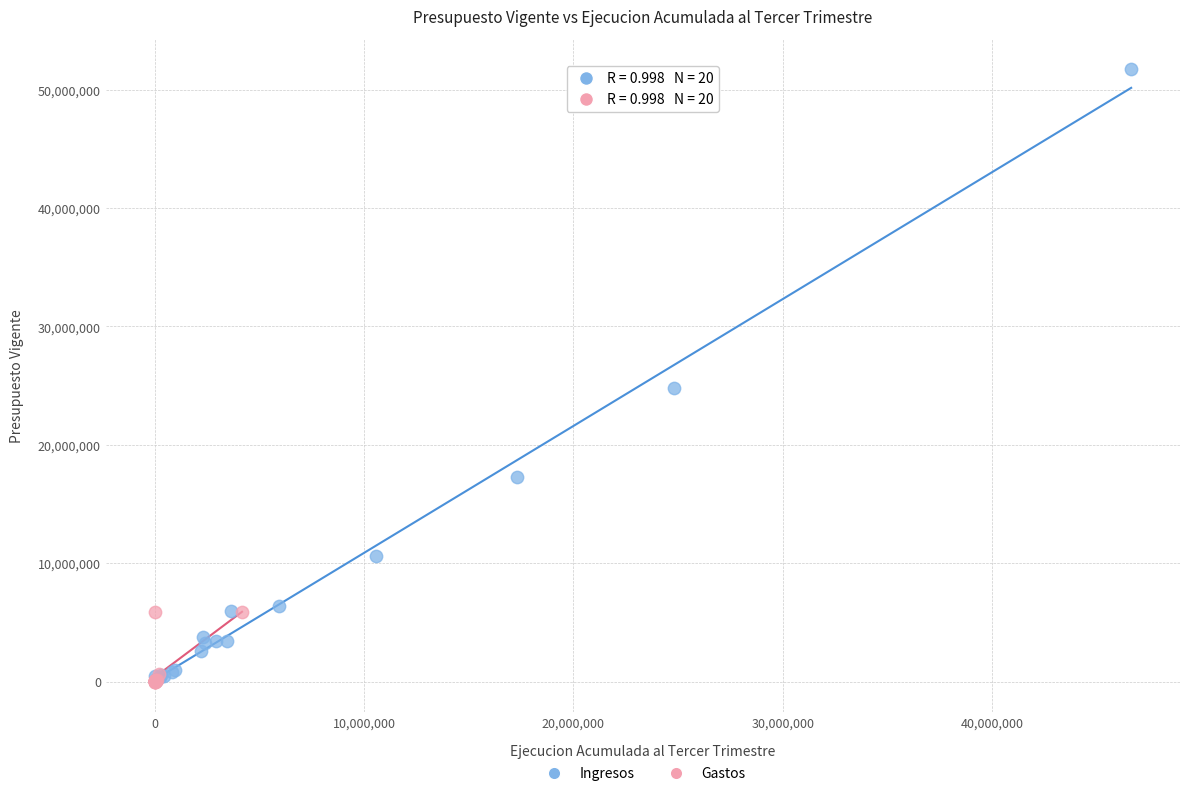

Which series has the largest Y range (max minus min)?

Ingresos